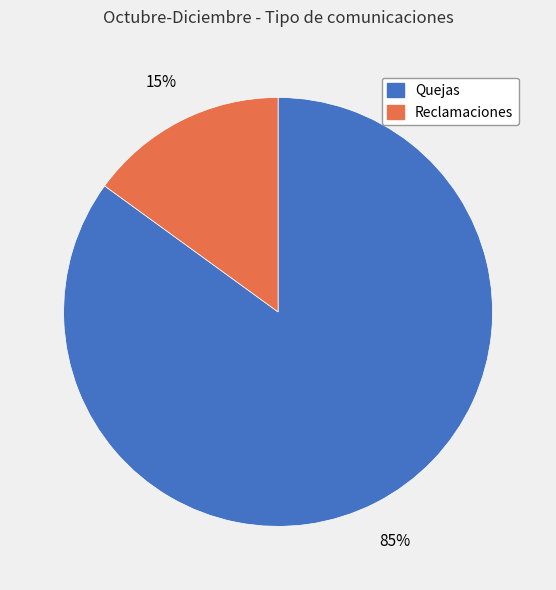

To the nearest percent, what is the combined percentage of Reclamaciones and Quejas?

100%